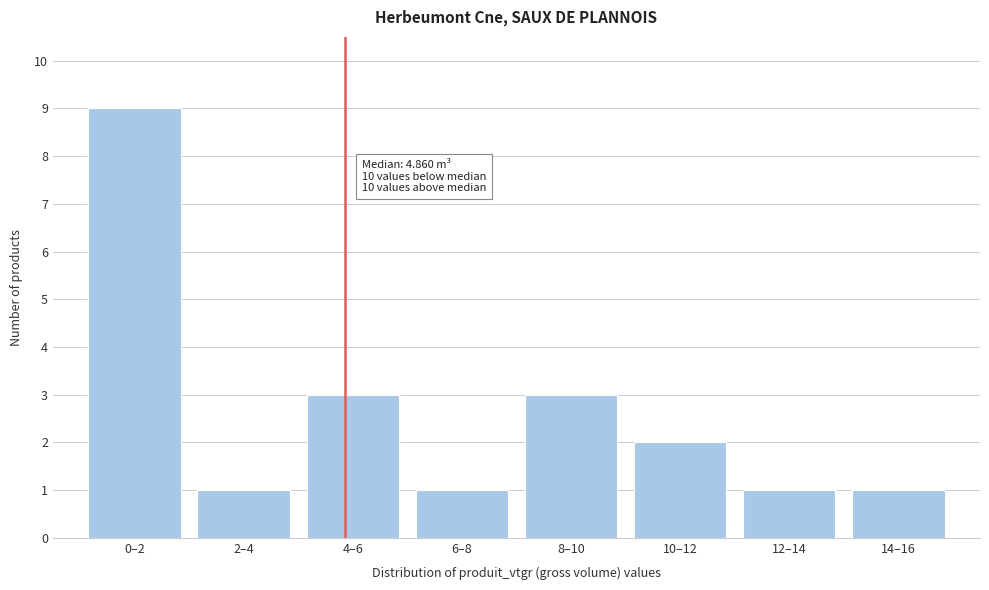

Reading left to right, list all the values displayed in this chart.

0–2=9	2–4=1	4–6=3	6–8=1	8–10=3	10–12=2	12–14=1	14–16=1